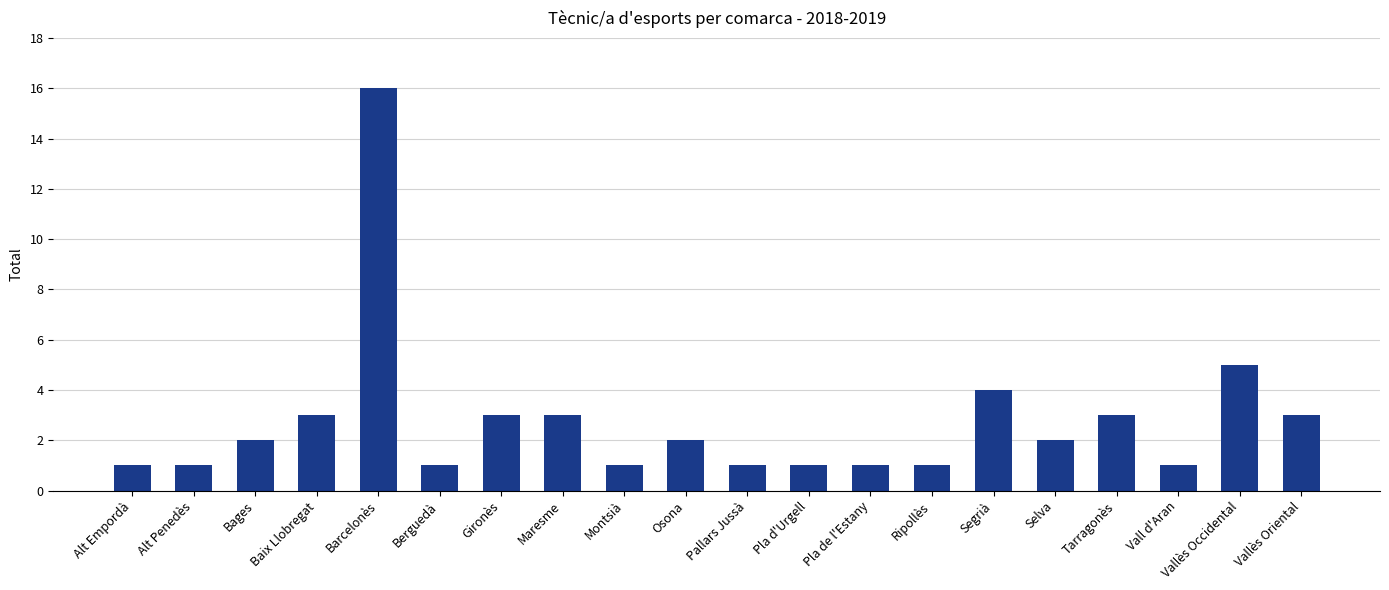

What is the greatest value displayed?

16